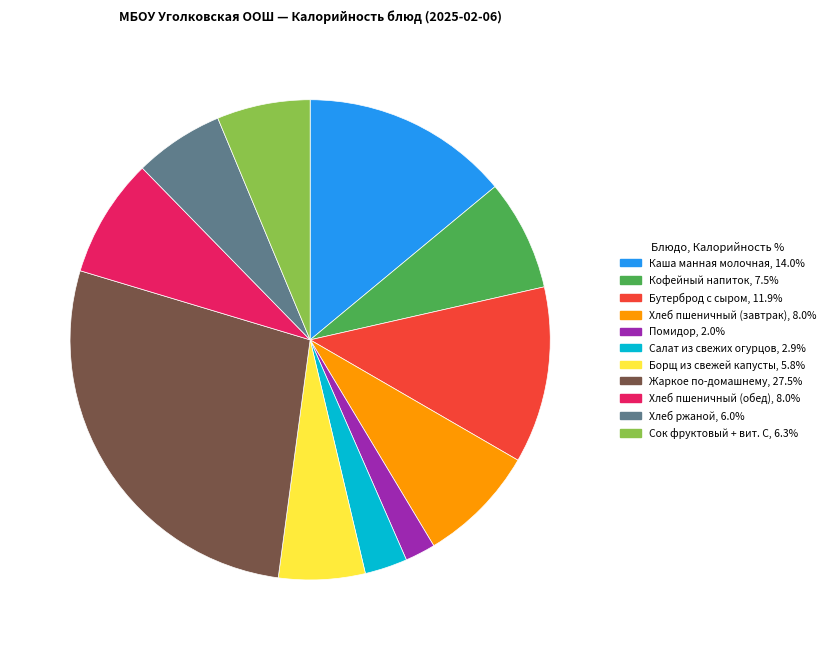

Does Борщ из свежей капусты account for over 50% of the chart?

No